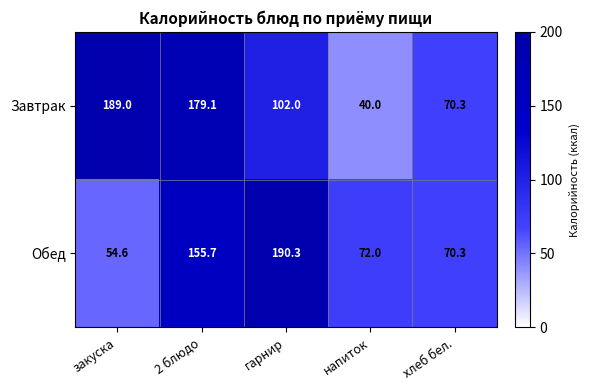

What is the smallest value displayed?

40.0